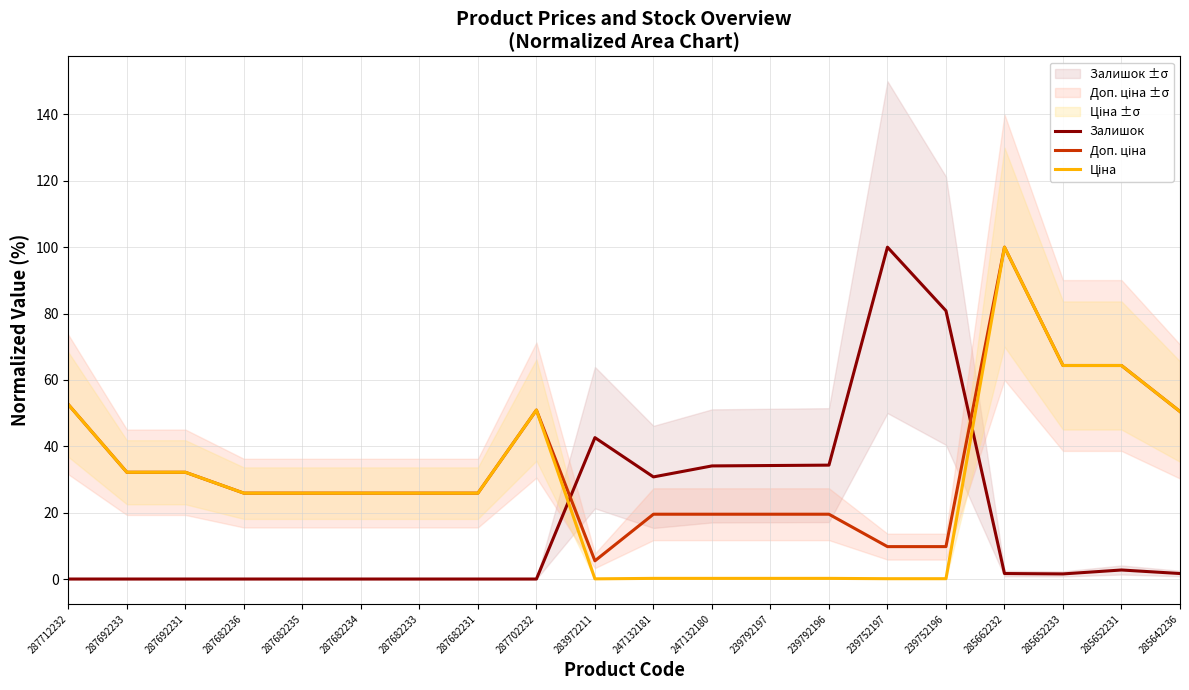

At how many categories does at least one series exceed 5?

20